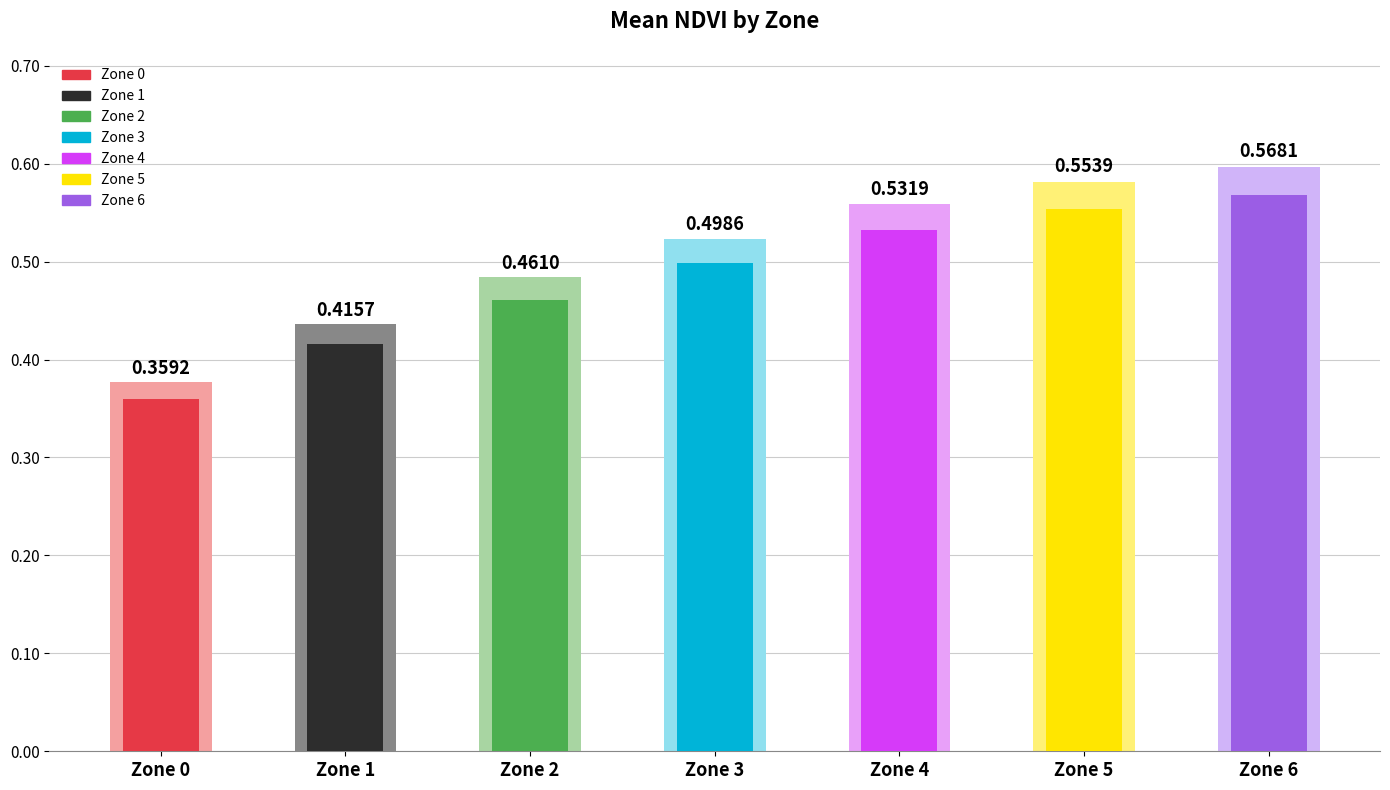

True or false: the data shows 0.6 at 5.

True